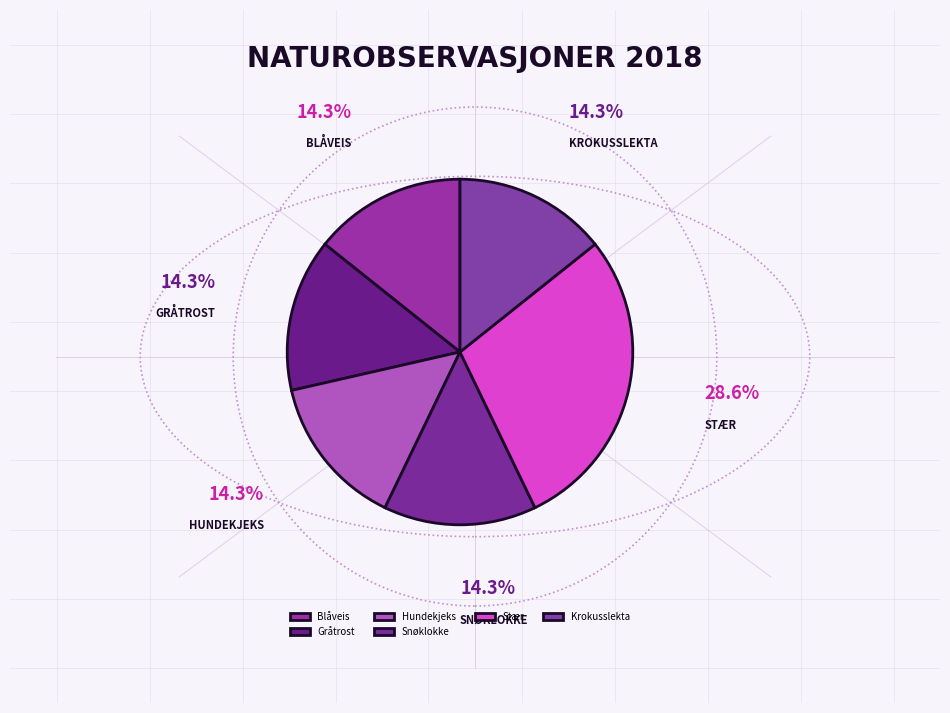

How many slices are in this pie chart?

6